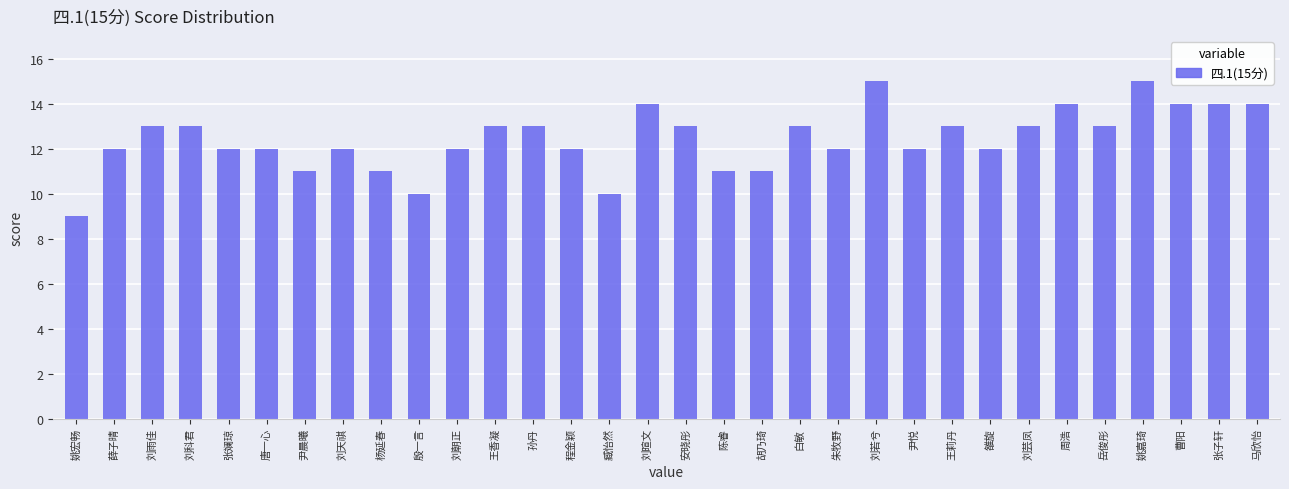

What is the greatest value displayed?

15